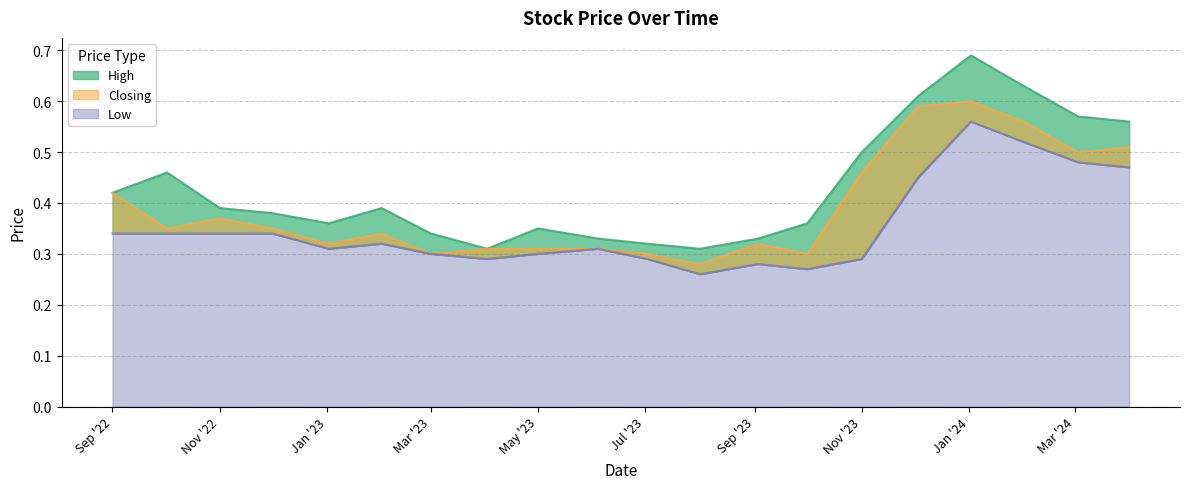

What is the minimum value shown in the chart?

0.3